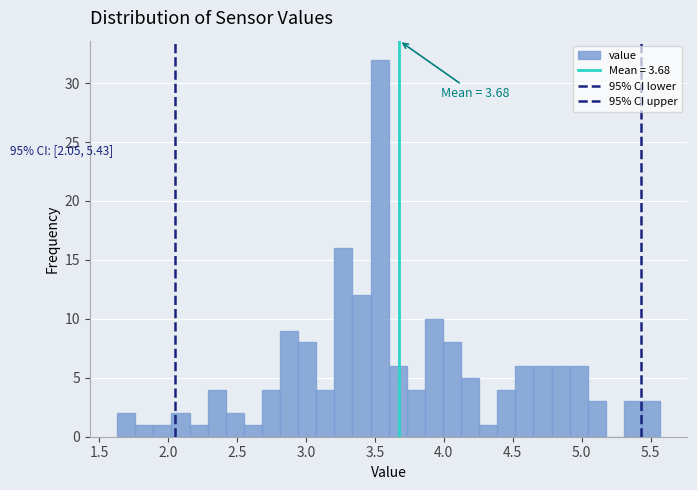

Read against the x-axis, roughly where is the centre of the tallest bar?

3.55